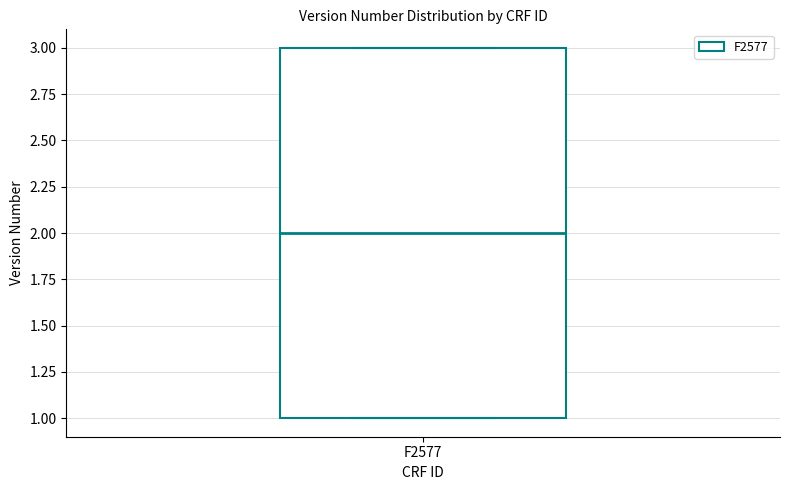

Read this box plot against the y-axis: the position of the median line, the range covered by the box, and the ends of both whiskers. The values are not printed on the chart, so give them approximately, as read against the axis.

median 2, box 1 to 3, whiskers 1 to 3